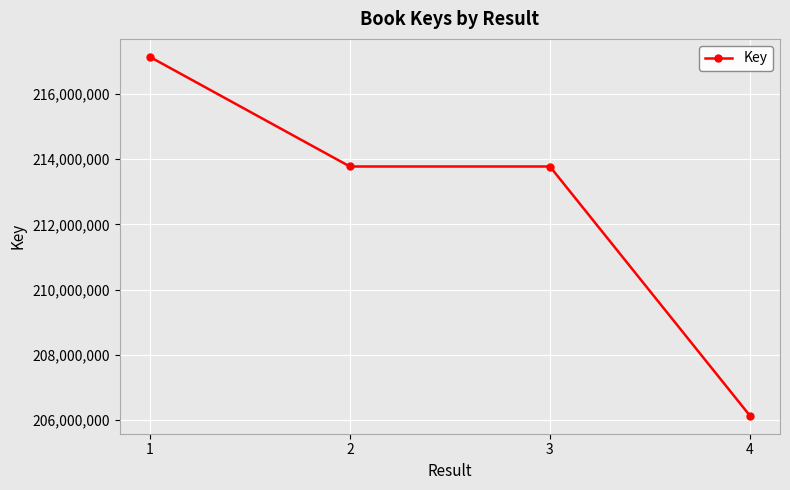

What is the difference between the second highest and minimum values?

7642026